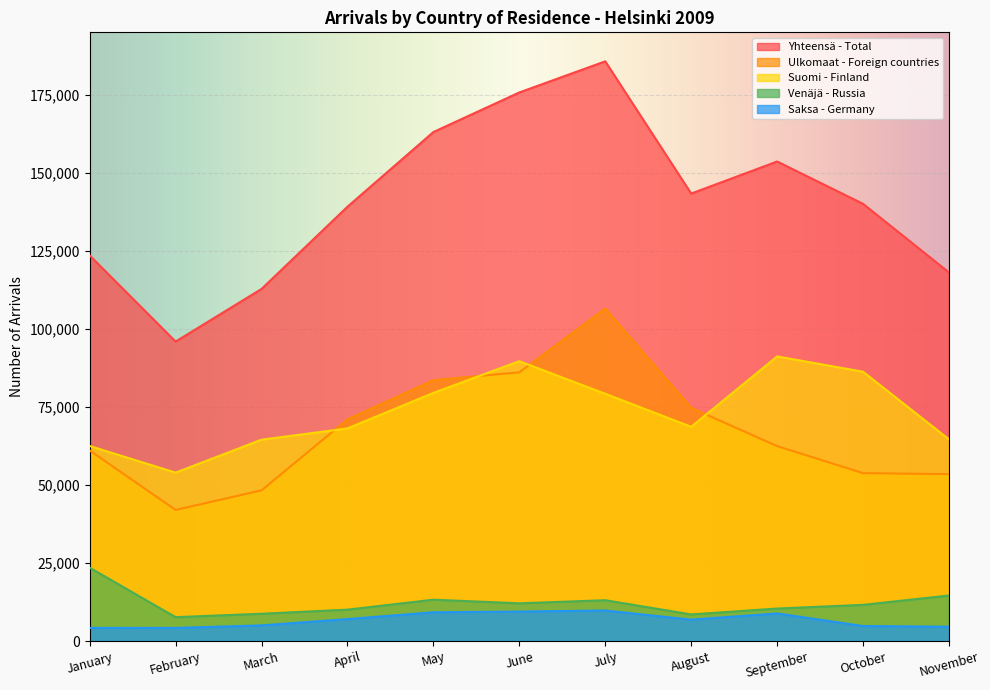

Which category has the highest value in the Saksa - Germany series?

July